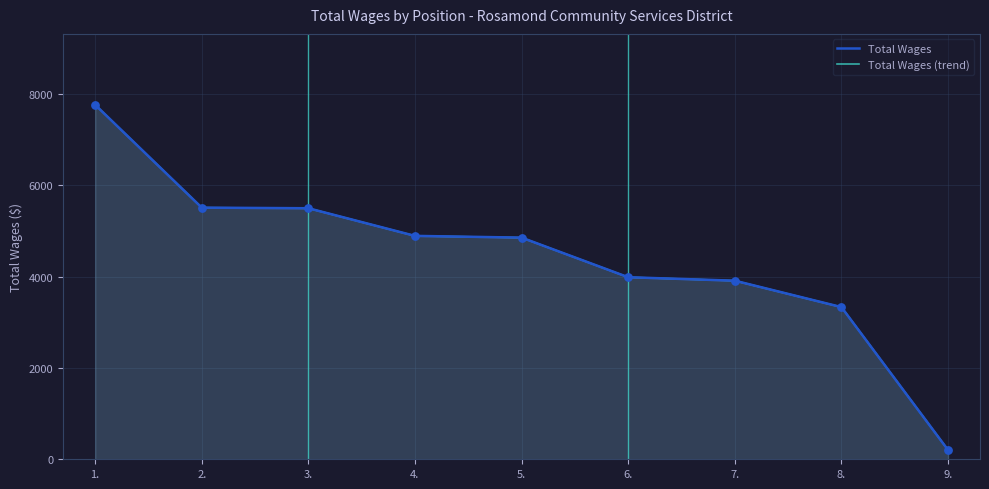

At how many categories does at least one series exceed 5806?

1